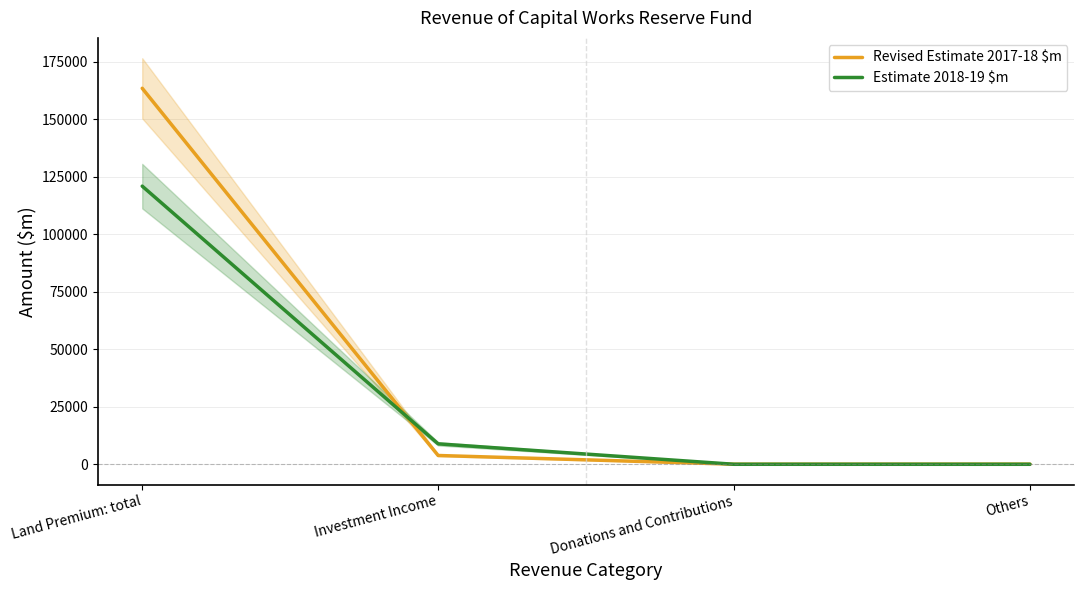

Between Donations and Contributions and Others, which series saw the biggest shift?

Revised Estimate 2017-18 $m